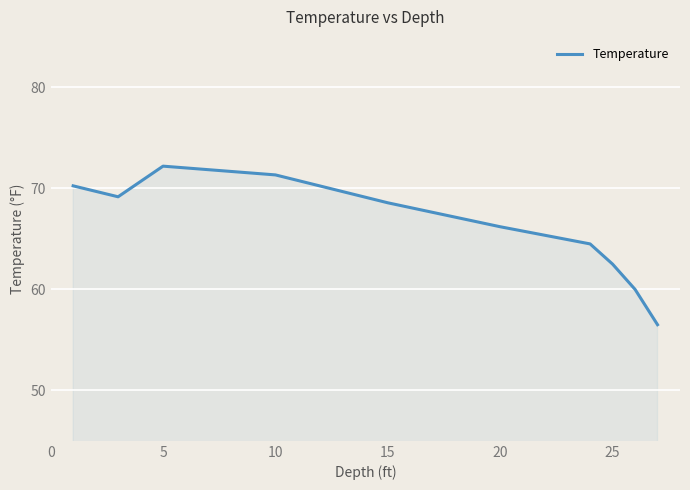

What is the smallest value displayed?

56.5